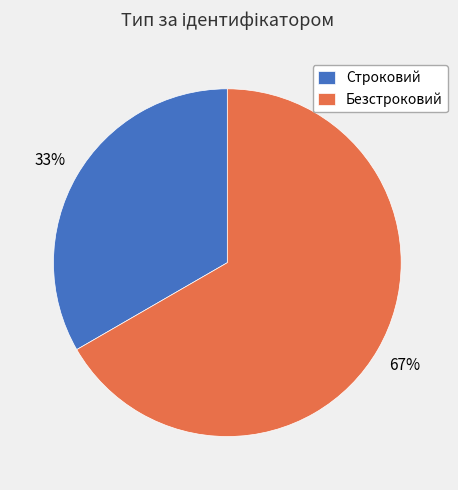

Which category has the smallest portion of the pie?

Строковий